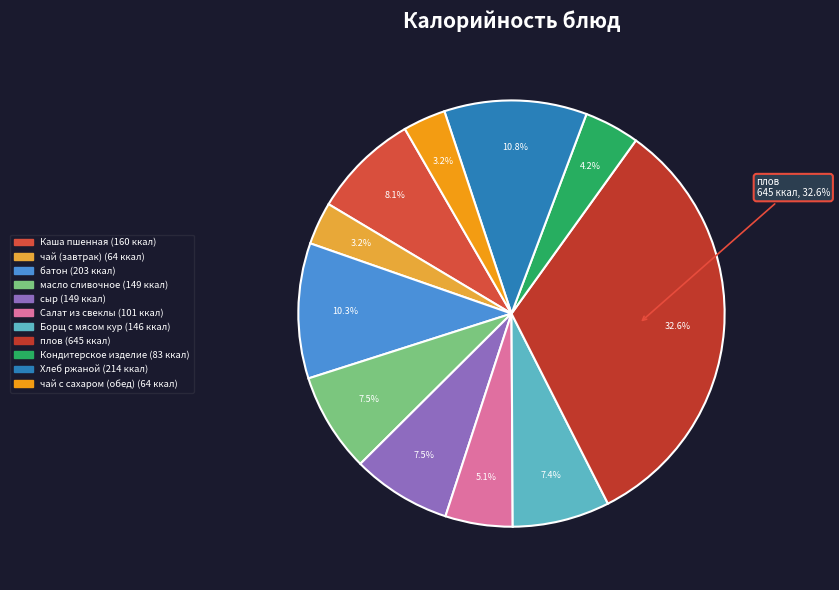

Does чай (завтрак) account for over 50% of the chart?

No